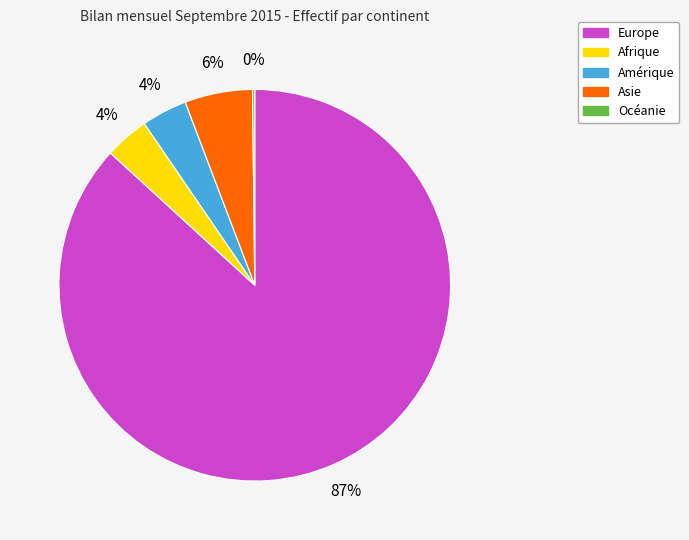

What is the largest slice in the pie chart?

Europe